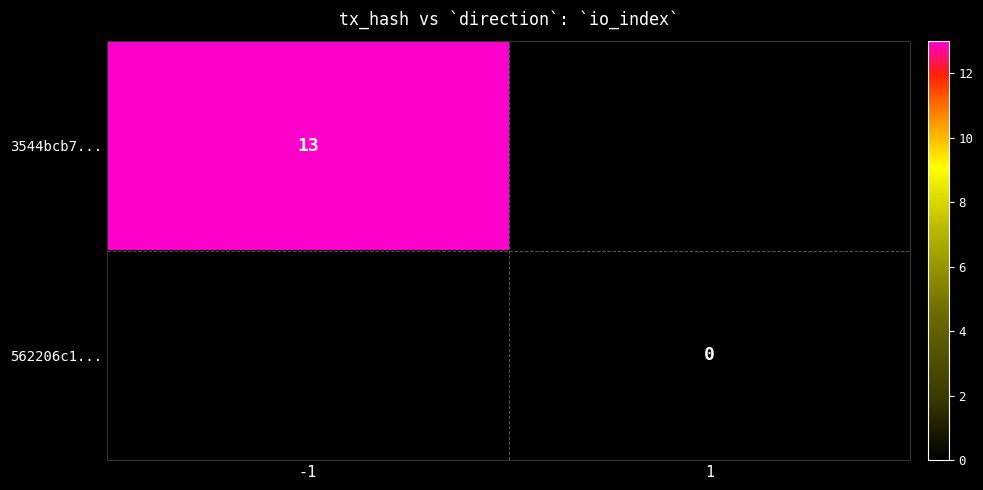

The value of 3544bcb7... at -1 is 13. True or false?

True